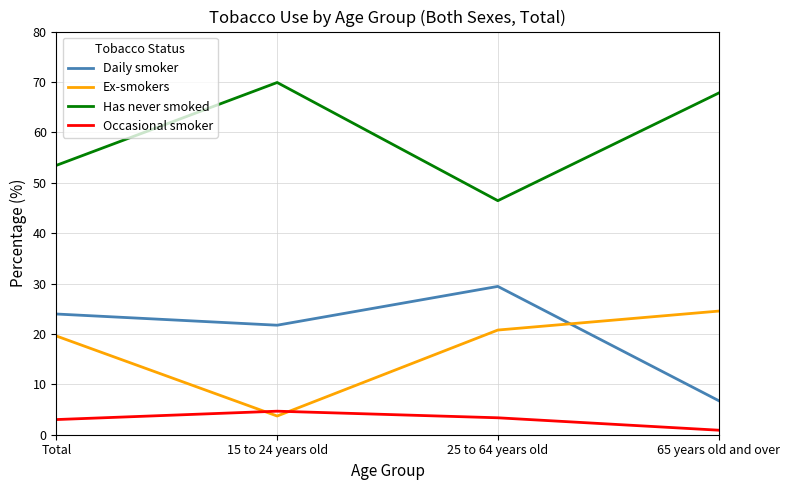

True or false: Has never smoked and Daily smoker cross at least once.

False